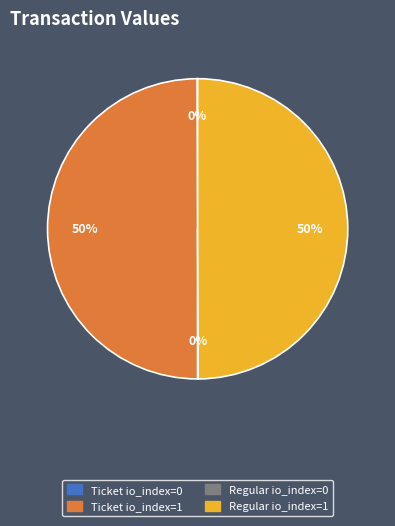

To the nearest percent, what is the average slice percentage?

25%